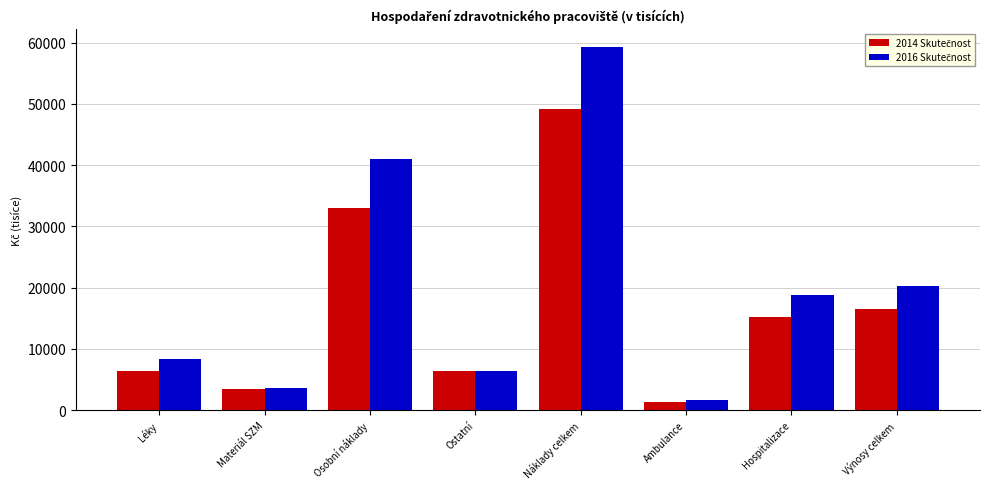

Which label corresponds to the smallest value in the chart?

Ambulance